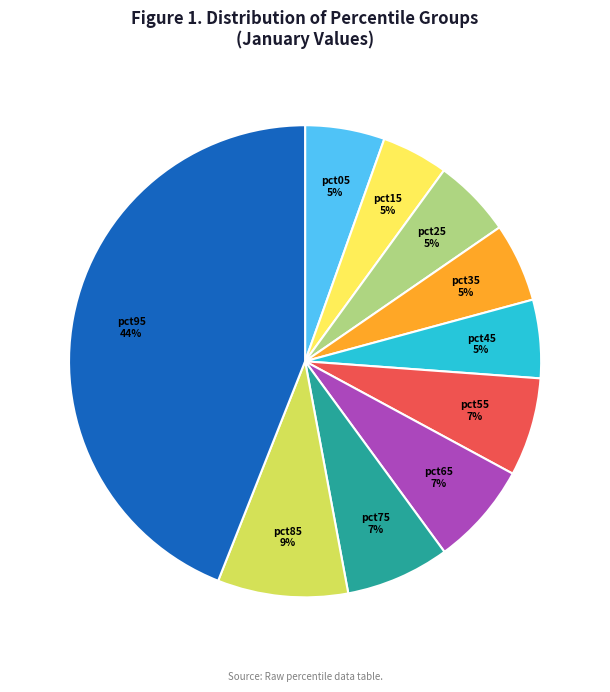

Does any single category account for the majority?

No